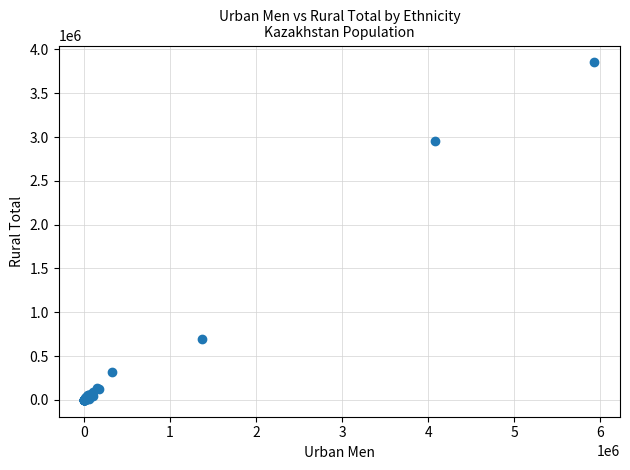

What Y value in the scatter plot is closest to 1926315?

2958177